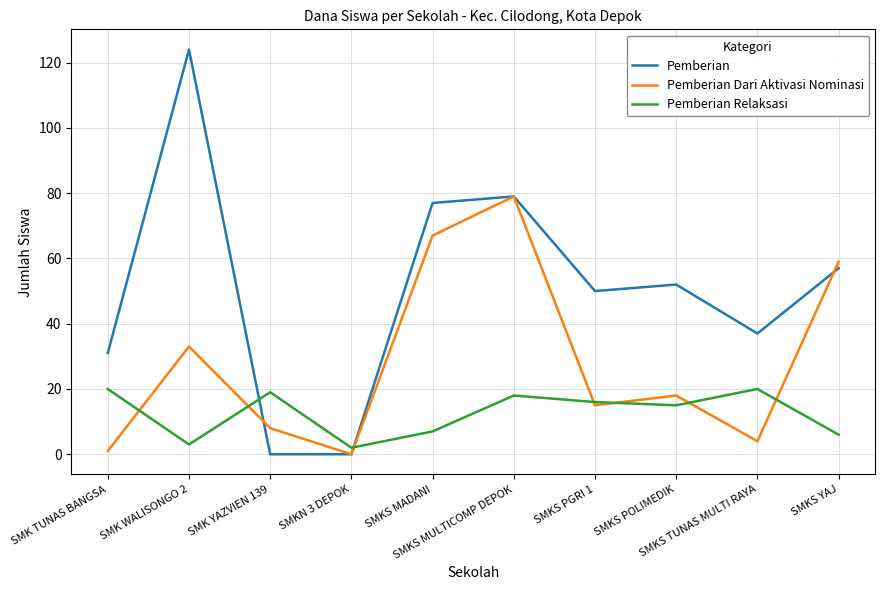

List the series in order of their overall mean, lowest first.

Pemberian Relaksasi, Pemberian Dari Aktivasi Nominasi, Pemberian